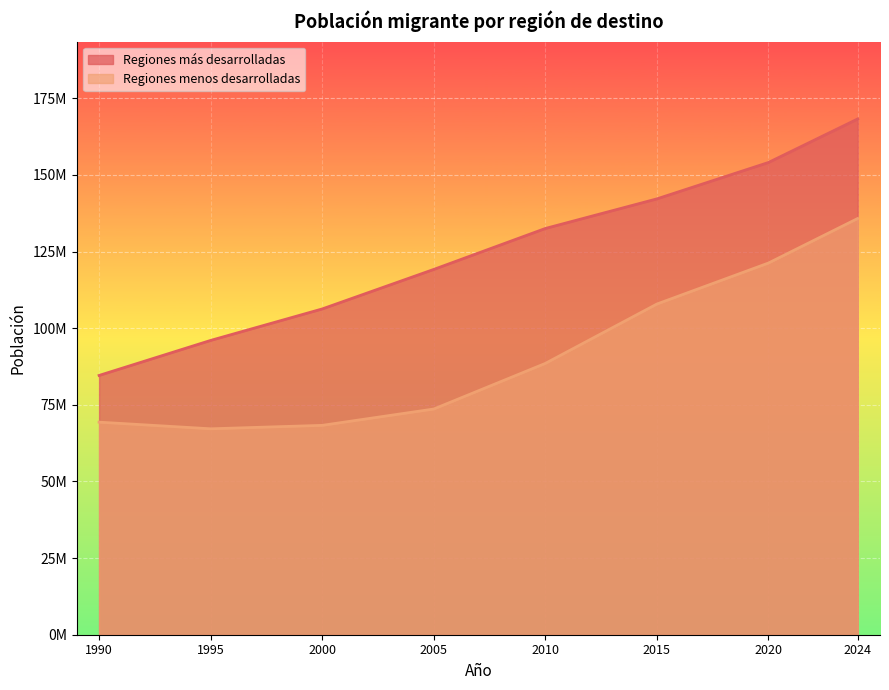

True or false: Regiones menos desarrolladas has more than 1 interior local peaks.

False